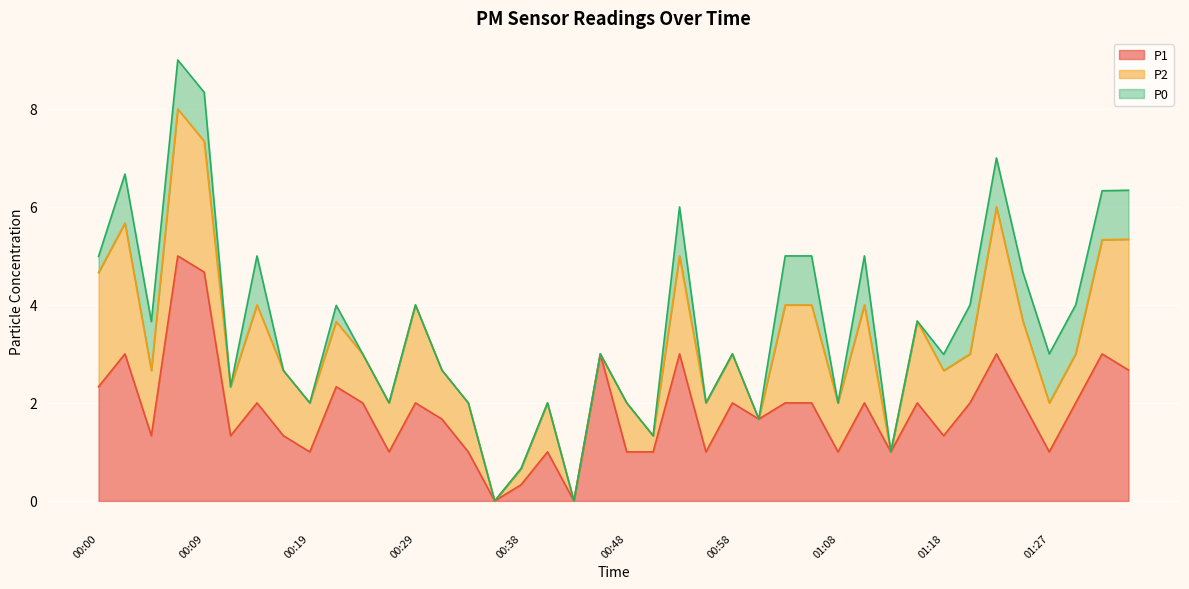

Which category has the highest value in the P0 series?

00:02